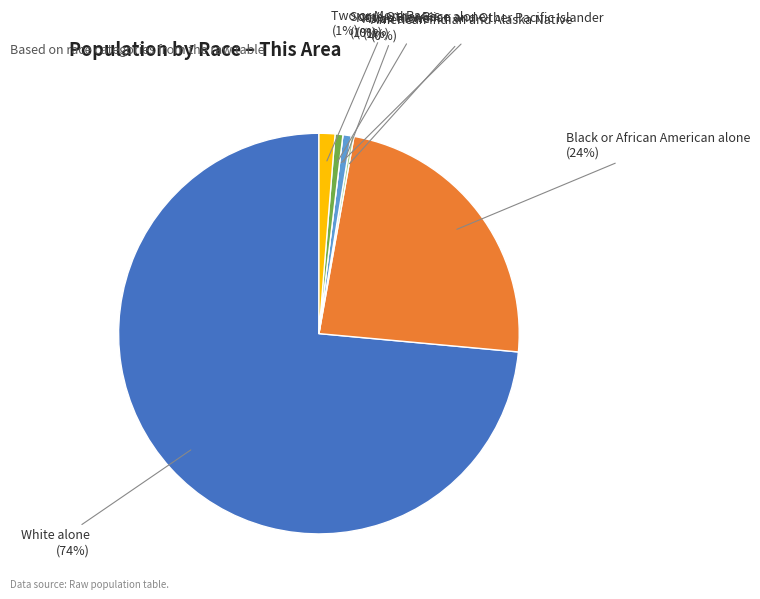

To the nearest percent, what is the difference between the largest and smallest slice percentages?

74%